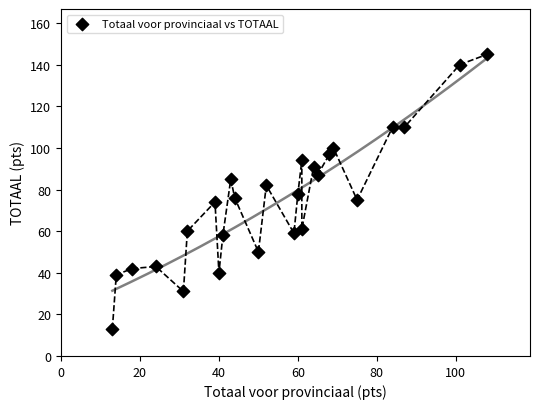

What is the range of Y values (max minus min)?

132